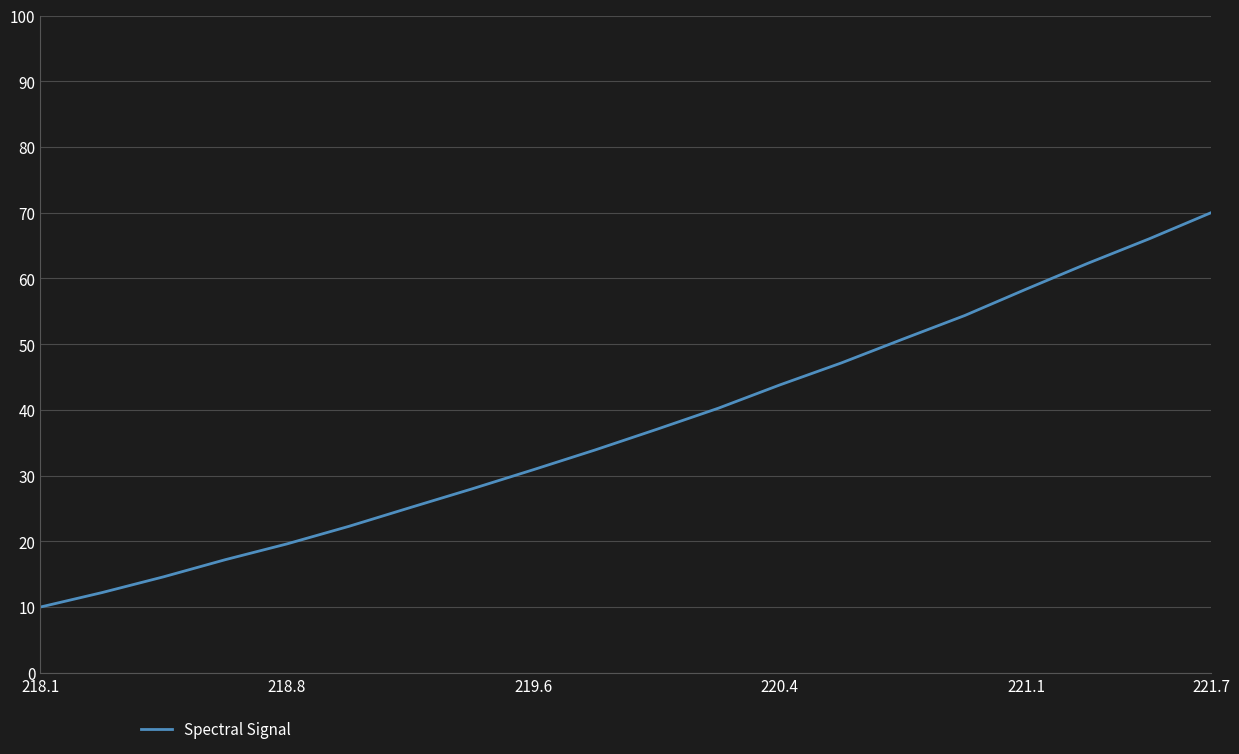

What is the smallest value displayed?

10.0